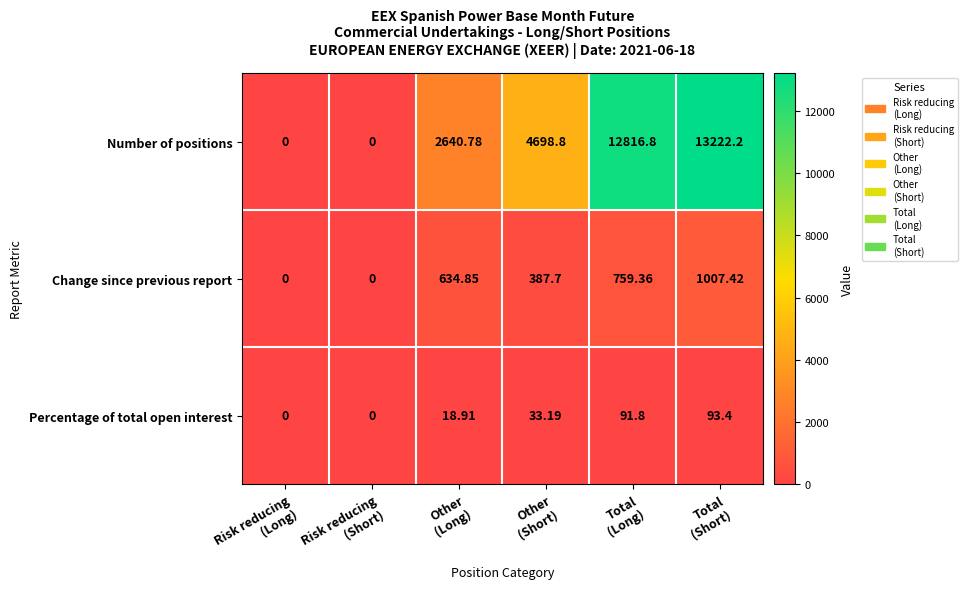

How many series are shown in this chart?

3